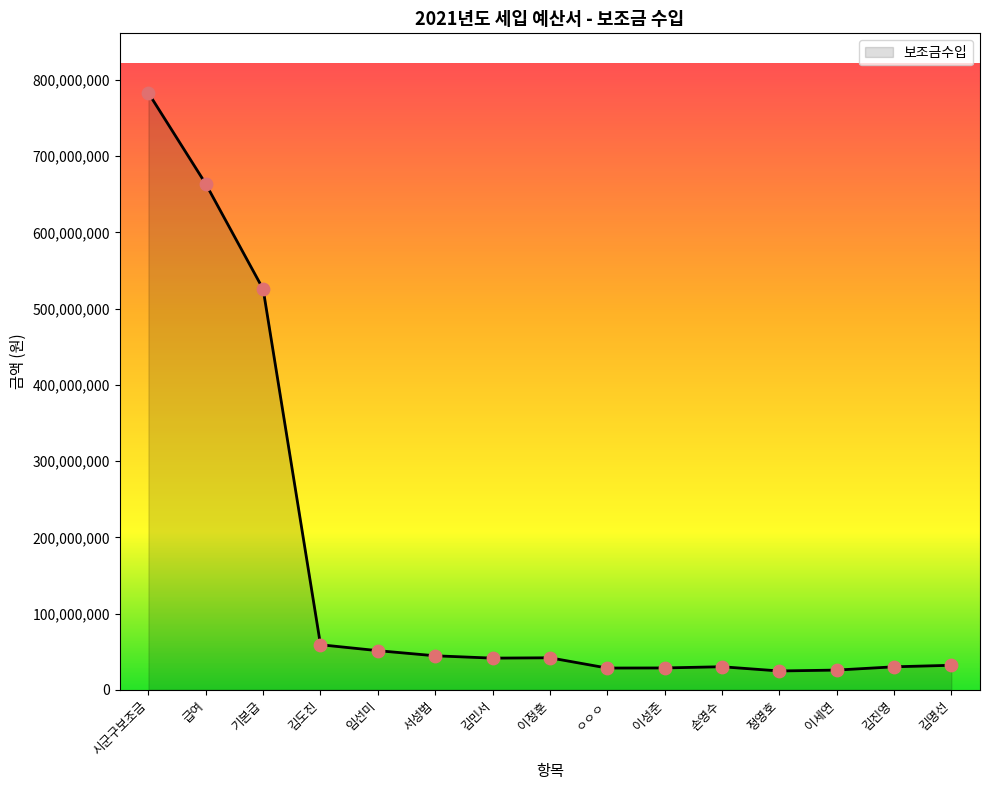

What is the difference between the maximum and minimum values?

758288000